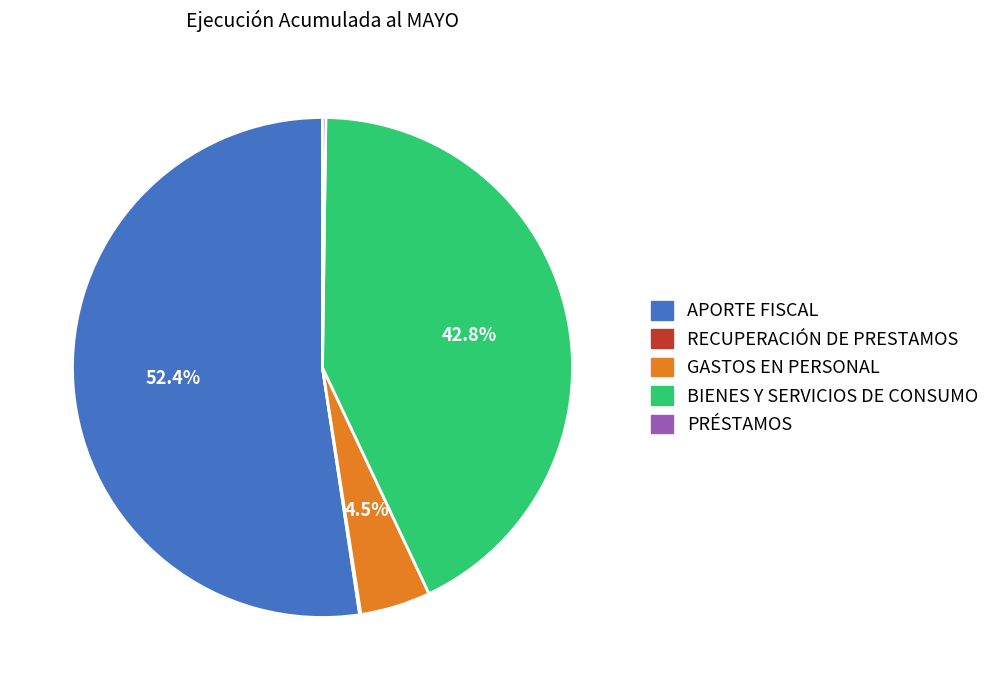

To the nearest percent, what is the average slice percentage?

20%